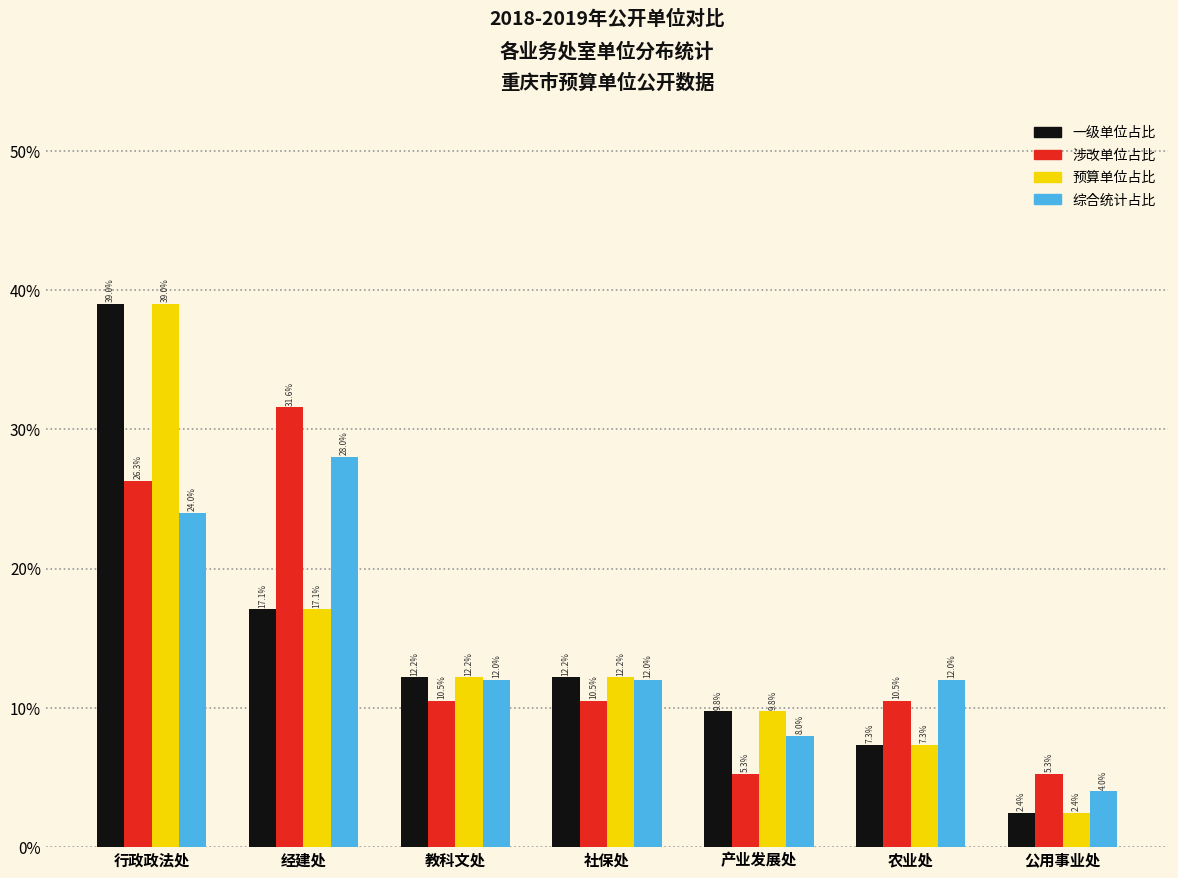

At how many categories does at least one series exceed 4?

7